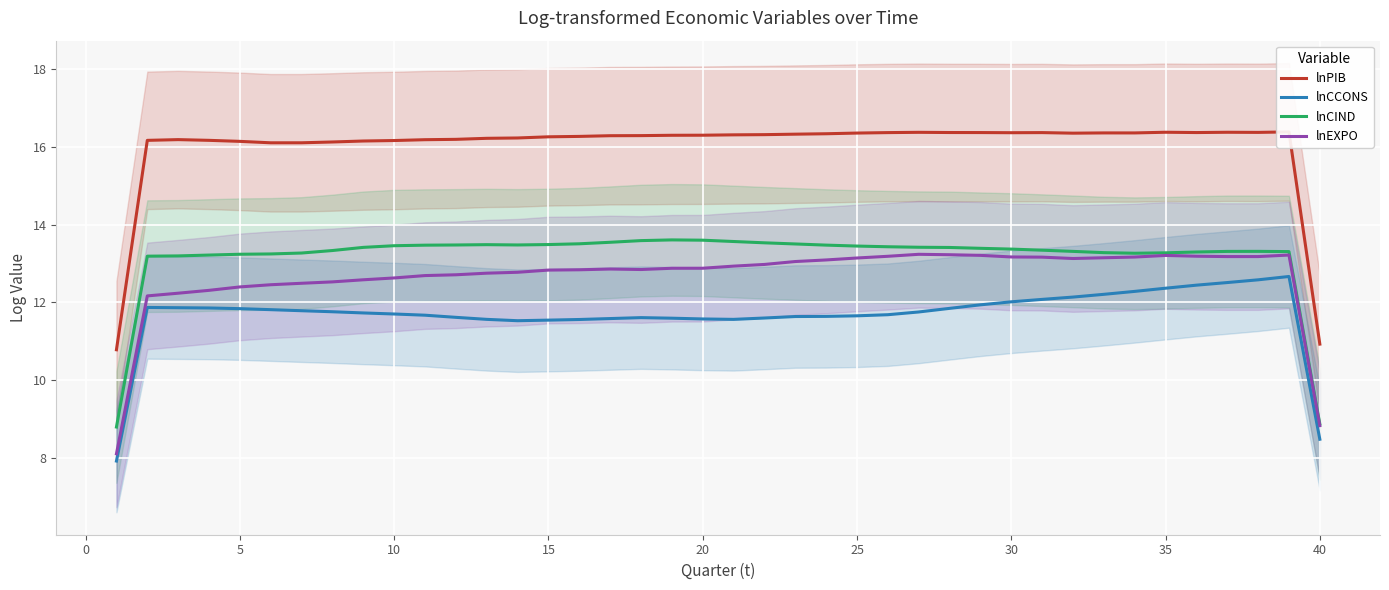

How many interior local peaks does the lnPIB series have?

7